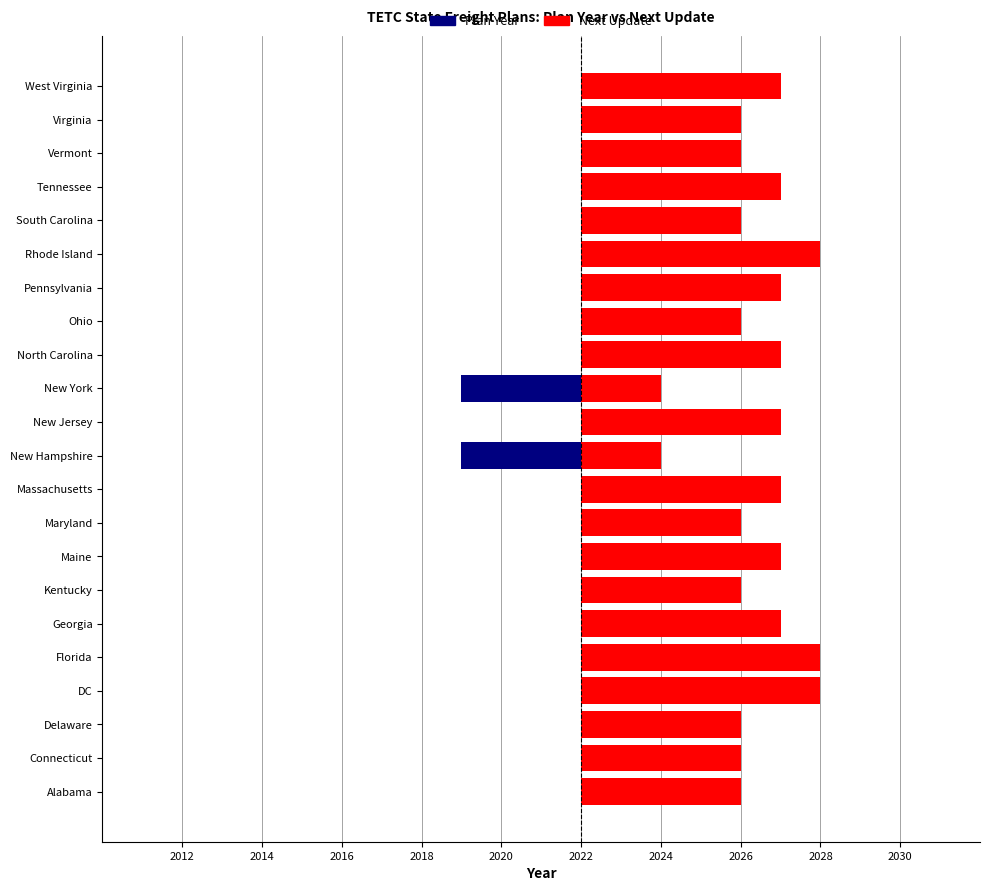

How many bars are there in each group?

2